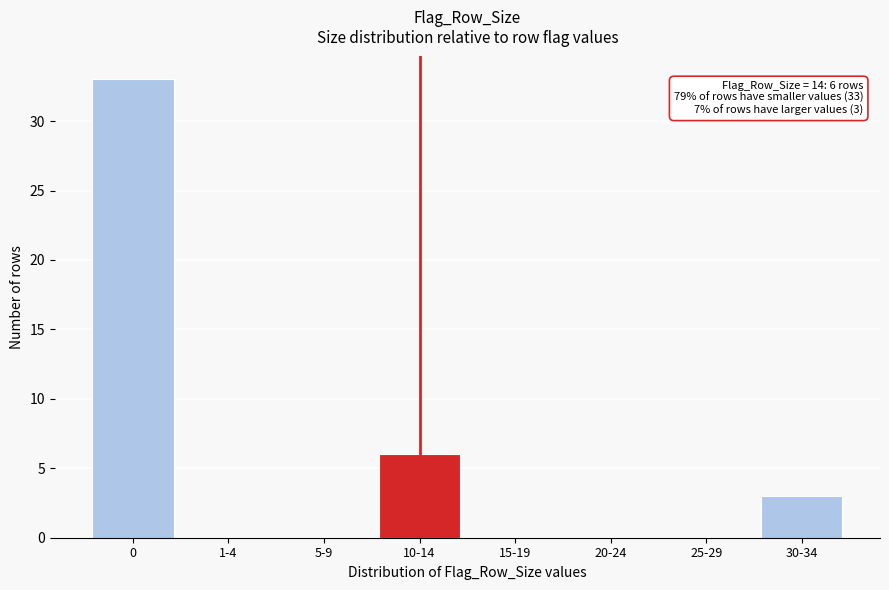

Reading left to right, transcribe all the data shown in this chart.

0=33	1-4=0	5-9=0	10-14=6	15-19=0	20-24=0	25-29=0	30-34=3